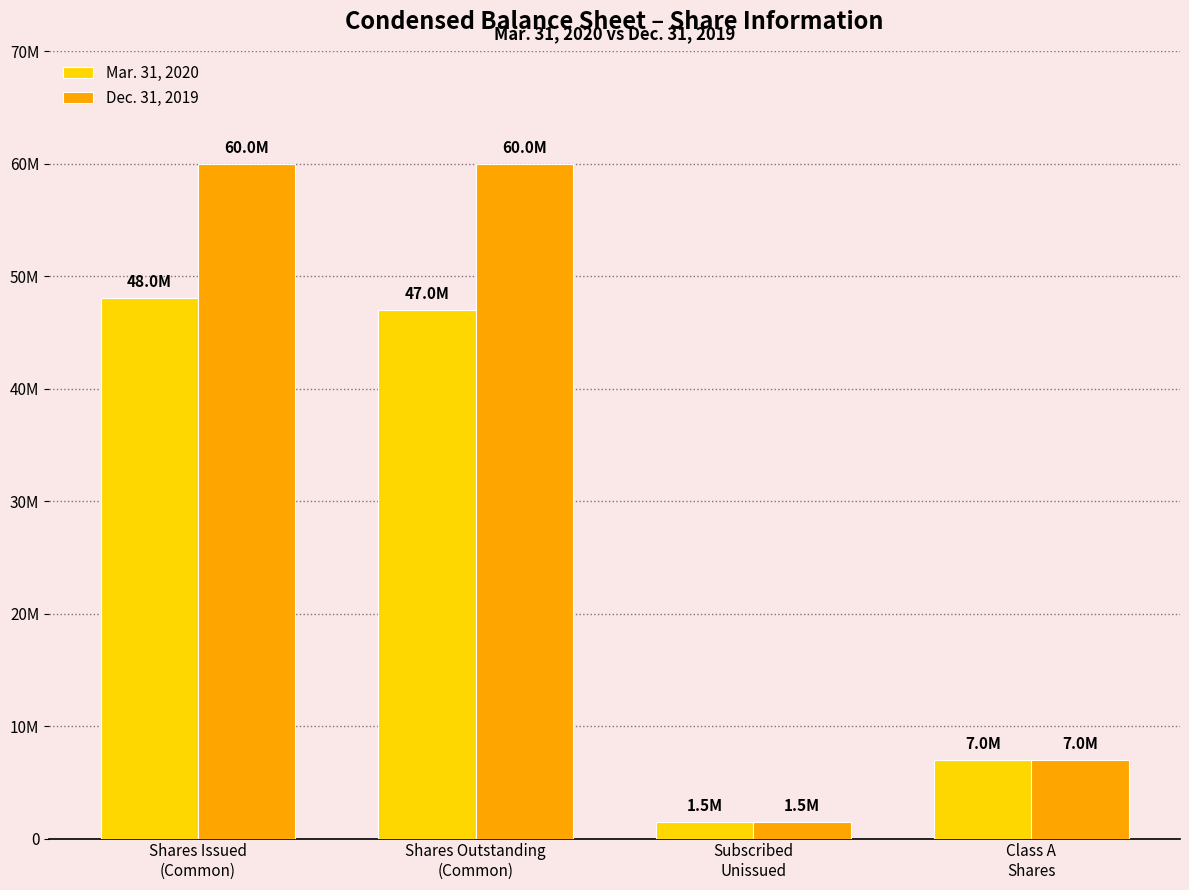

Which category has the lowest value across all series?

Subscribed
Unissued